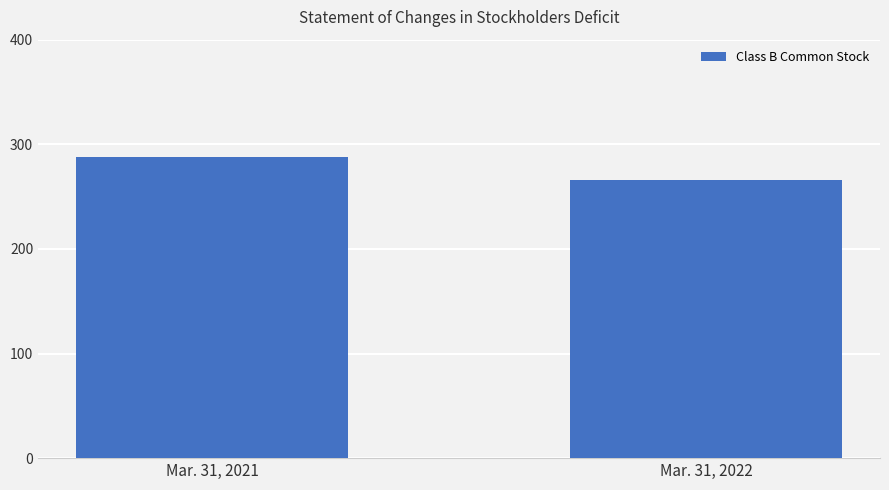

True or false: the data shows 288 at Mar. 31, 2021.

True